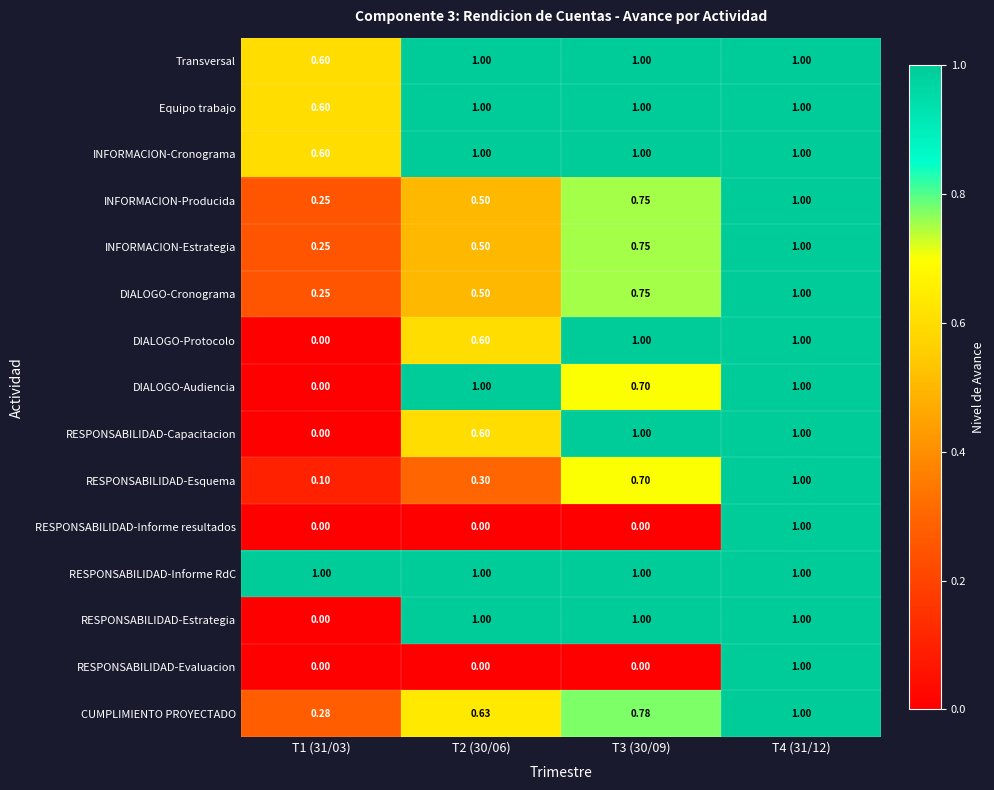

Which series has the largest total across all categories?

RESPONSABILIDAD-Informe RdC